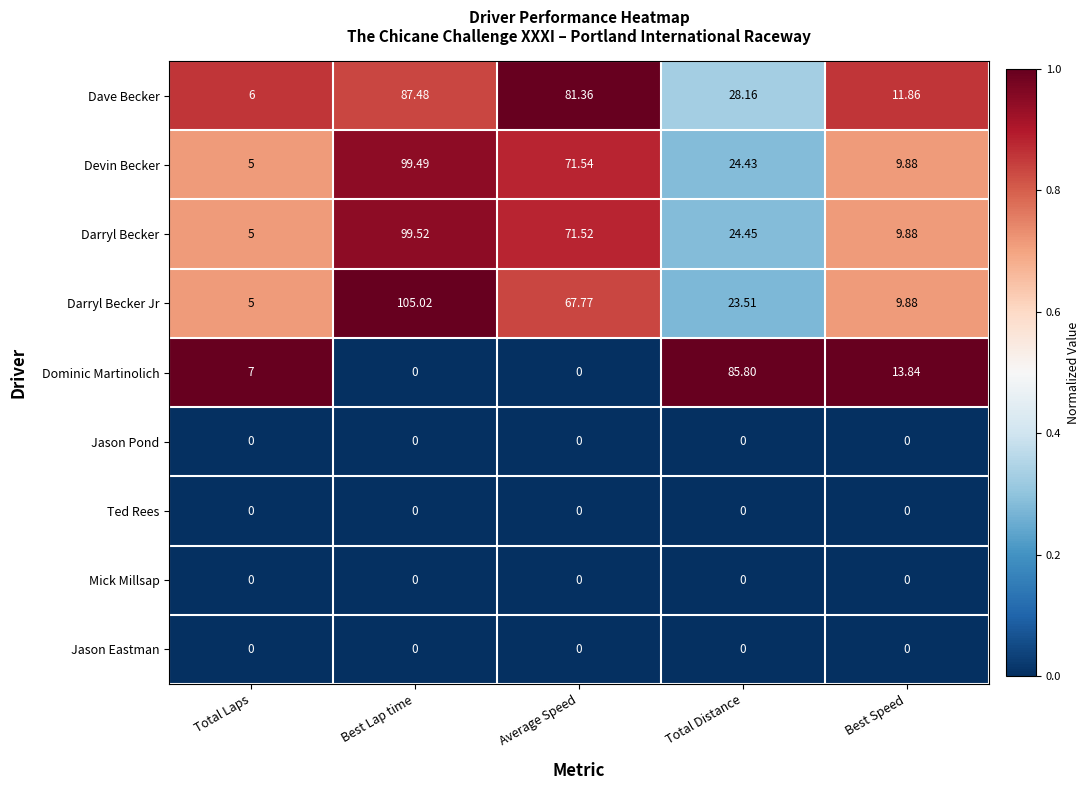

At which category is the sum across all series the highest?

Best Lap time